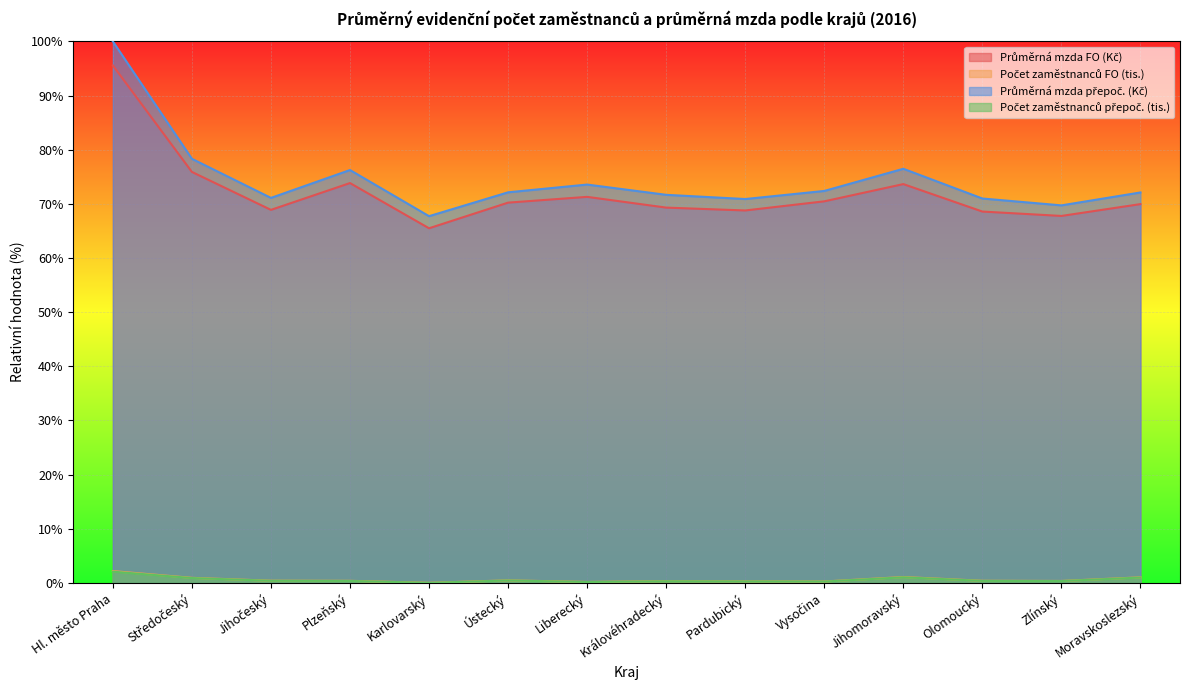

Reading left to right, extract all data points from this chart.

Průměrná mzda FO (Kč): 95.6	75.9	68.9	73.8	65.5	70.2	71.3	69.3	68.8	70.5	73.6	68.6	67.8	70.0
Počet zaměstnanců FO (tis.): 2.2	0.9	0.4	0.4	0.0	0.5	0.2	0.3	0.3	0.3	1.1	0.4	0.4	1.0
Průměrná mzda přepoč. (Kč): 100.0	78.3	71.1	76.2	67.7	72.1	73.6	71.7	70.9	72.4	76.5	71.0	69.7	72.1
Počet zaměstnanců přepoč. (tis.): 2.1	0.9	0.4	0.4	0.0	0.4	0.2	0.3	0.3	0.2	1.0	0.4	0.3	1.0